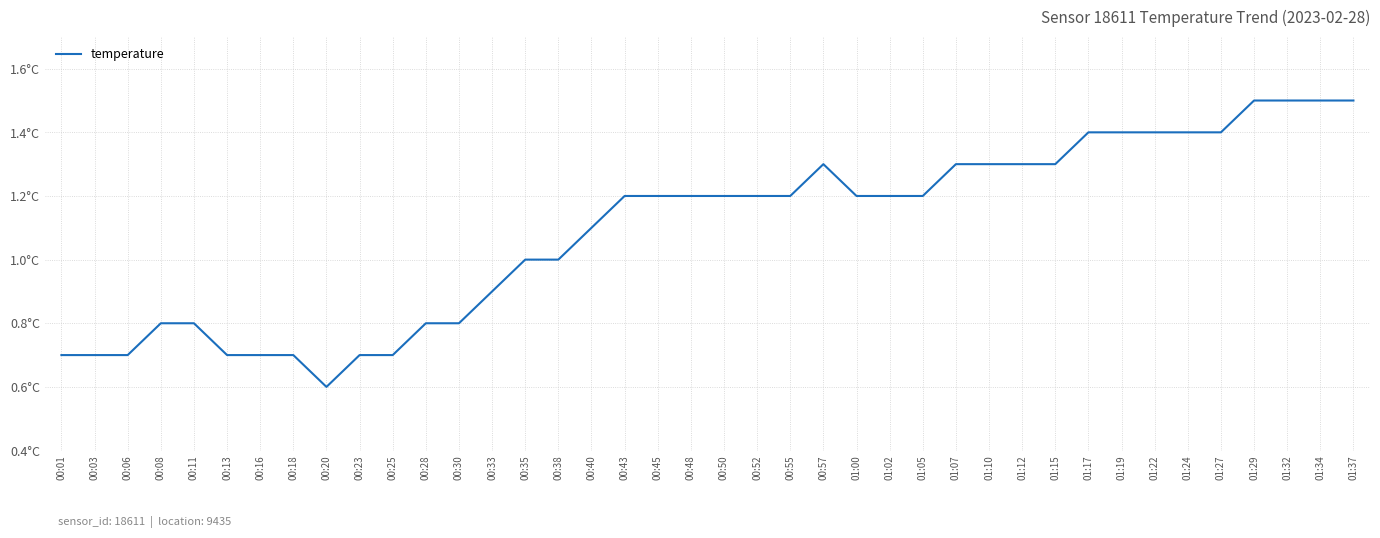

Does the chart display data point markers on the line(s)?

No